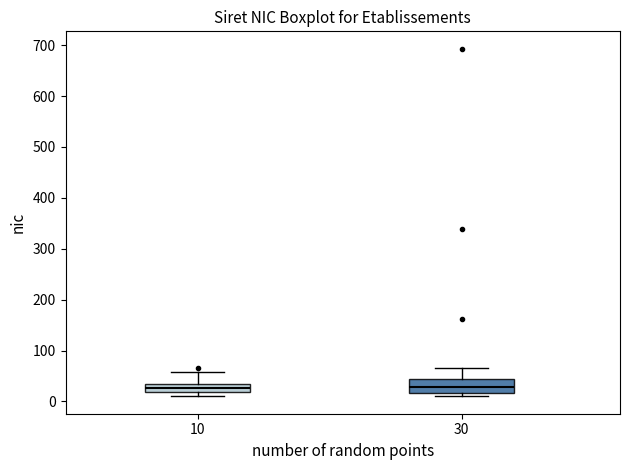

Reading left to right, read every box against the y-axis: the position of its median line, the range the box covers, and the ends of its whiskers. The values are not printed on the chart, so give them approximately, as read against the axis.

10: median 30 (inside the box), box 20 to 30, whiskers 10 to 60
30: median 30, box 20 to 40, whiskers 10 to 70